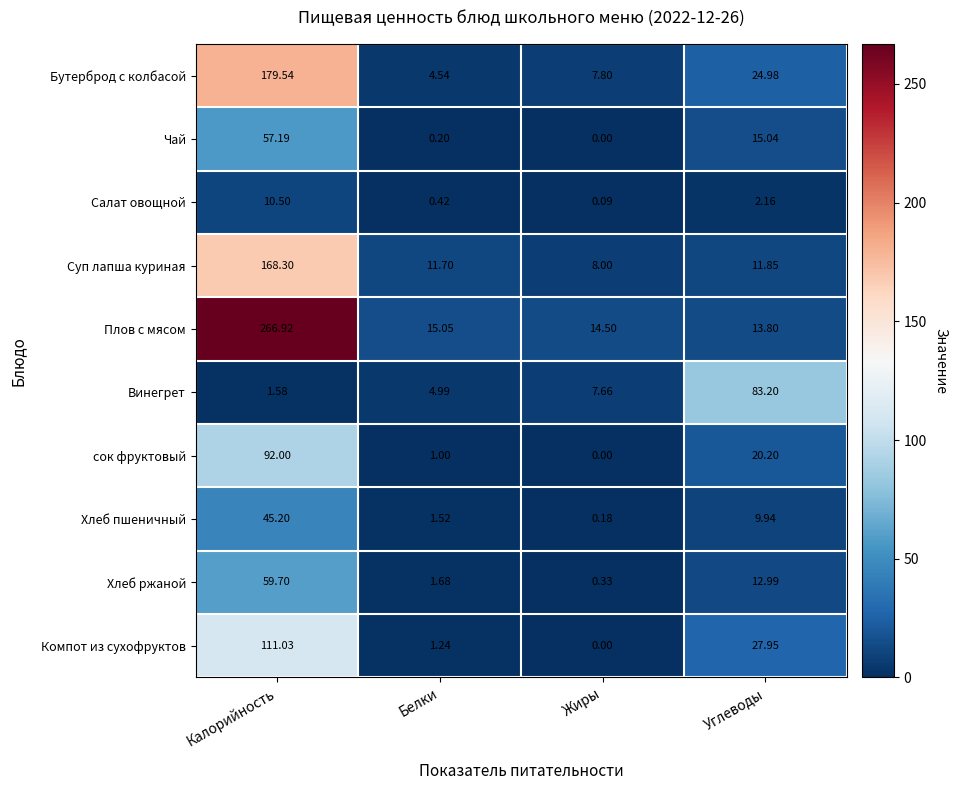

Which category has the lowest value across all series?

Жиры